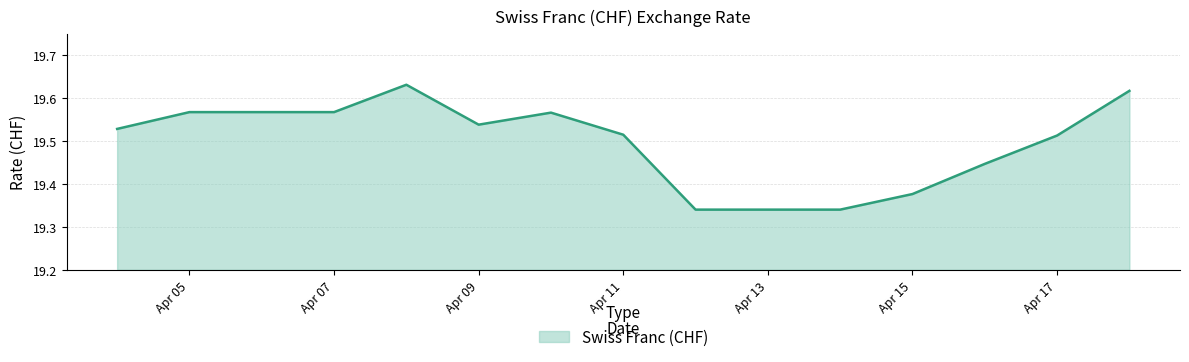

How many lines are shown in the chart?

1